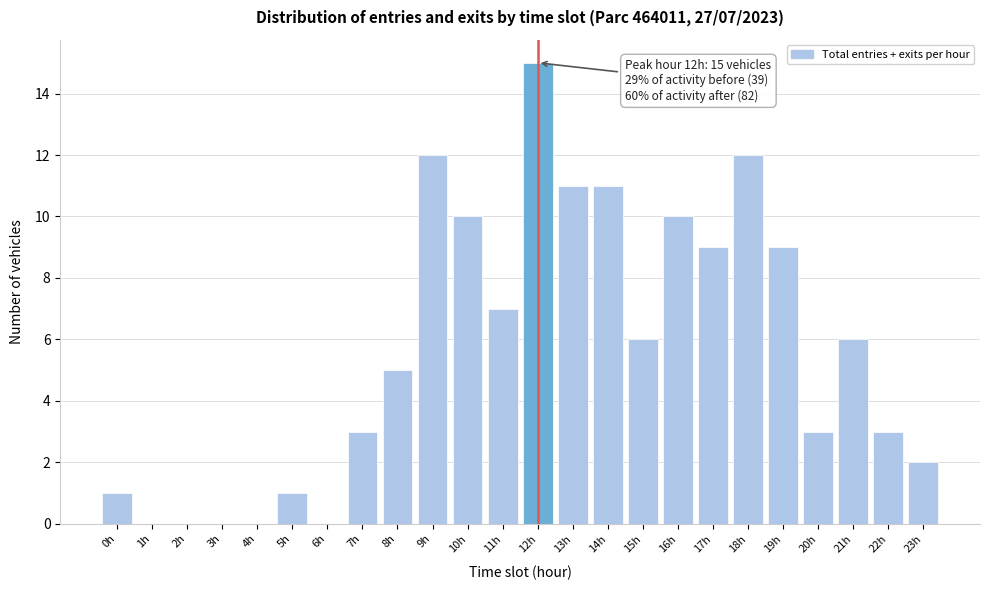

Reading right to left, what are all the values shown in this chart?

23h=2	22h=3	21h=6	20h=3	19h=9	18h=12	17h=9	16h=10	15h=6	14h=11	13h=11	12h=15	11h=7	10h=10	9h=12	8h=5	7h=3	6h=0	5h=1	4h=0	3h=0	2h=0	1h=0	0h=1